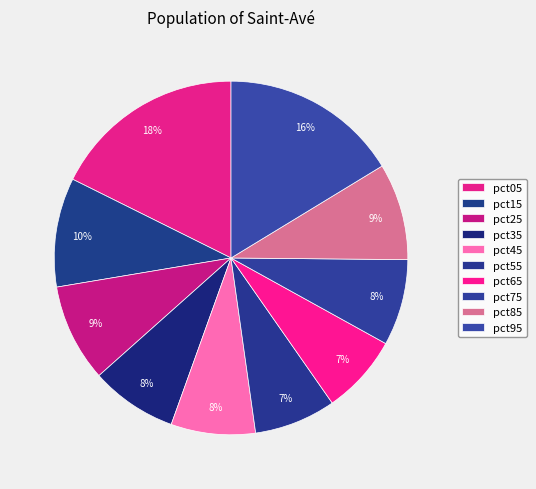

Which slice is the smallest?

pct65